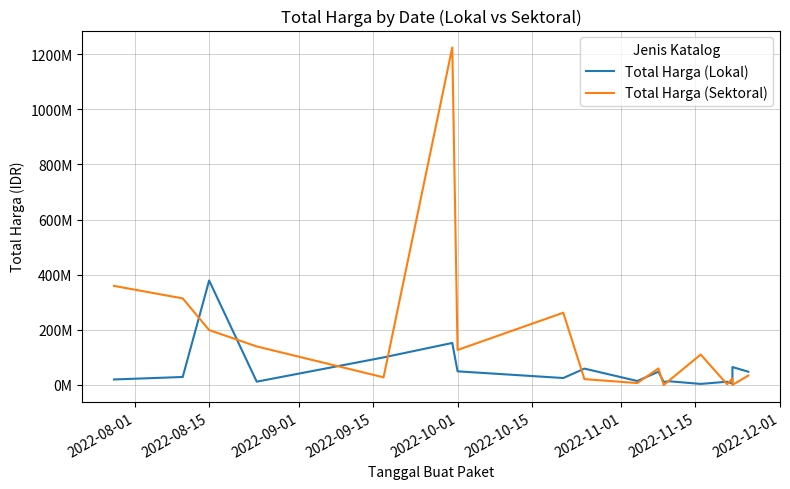

What is the difference between the Total Harga (Lokal) values at 2022-09-15 and 2022-12-01?

47375000